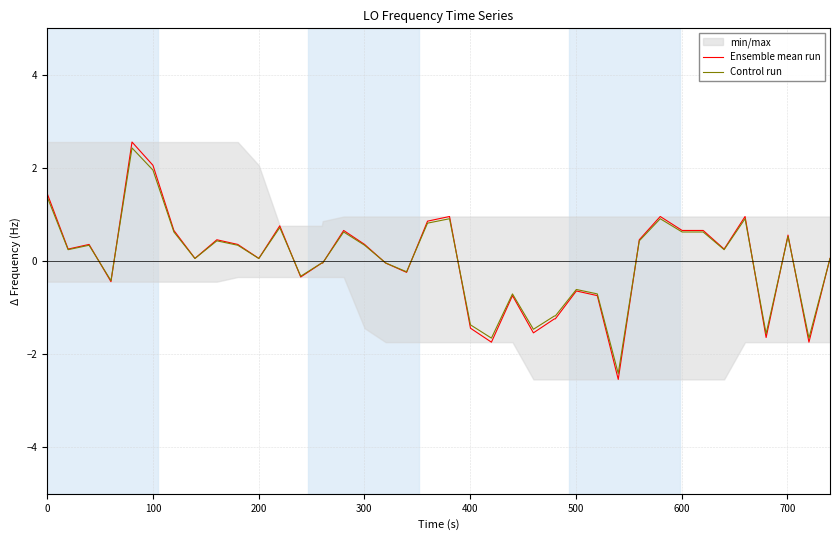

What is the highest value of the Ensemble mean run series?

2.6